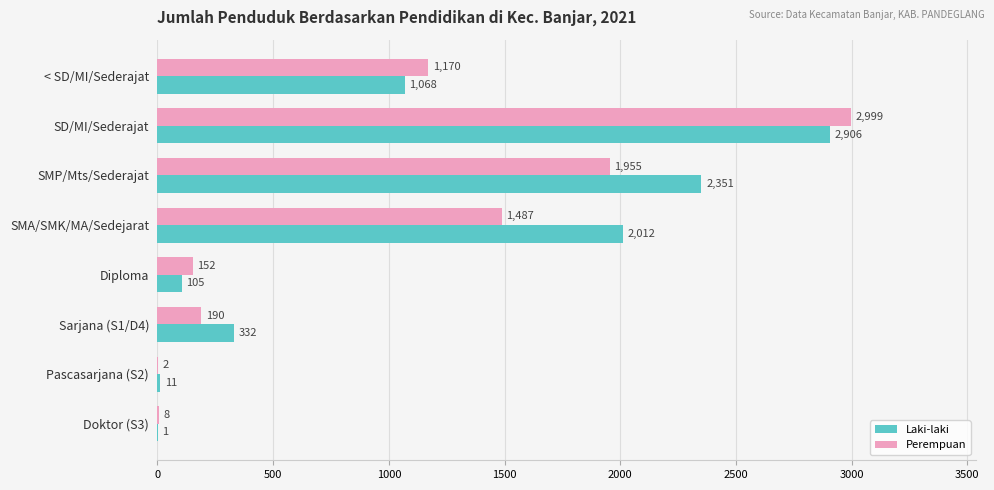

Read the Perempuan value at Diploma, to the nearest 10.

150